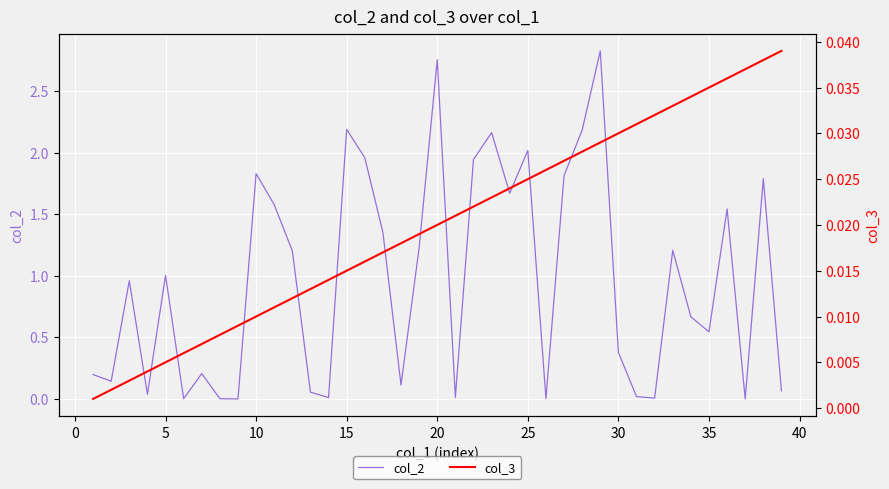

Does the chart display data point markers on the line(s)?

No